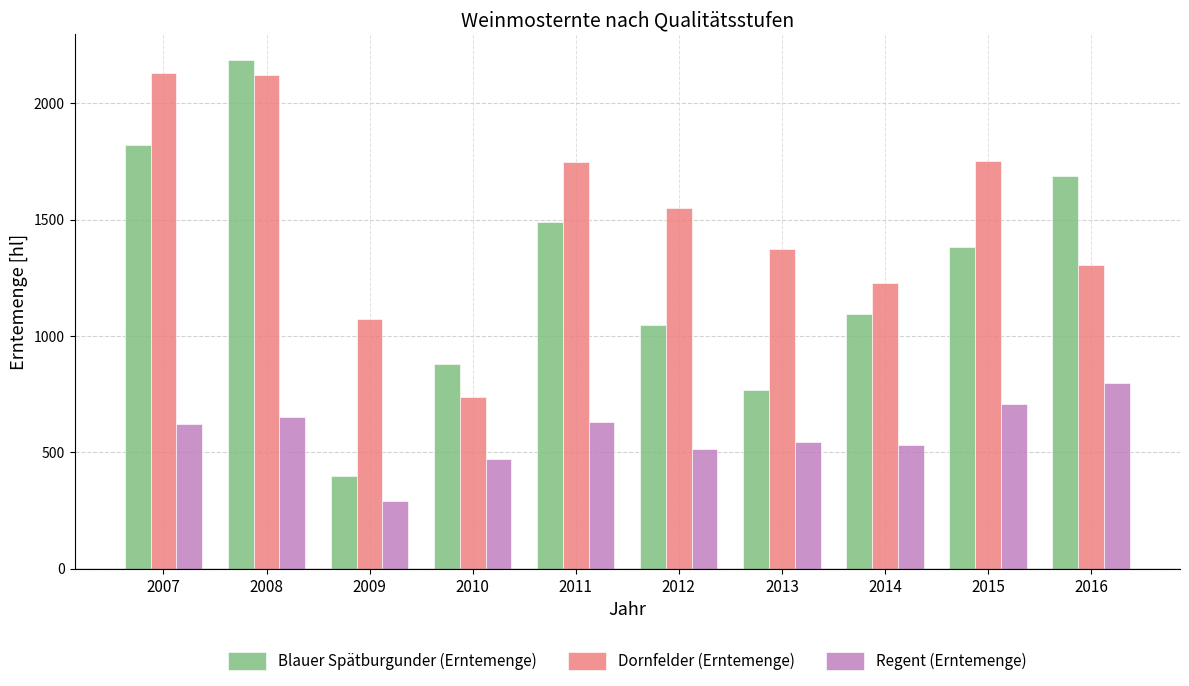

What is the total value across all series at 2008?

4960.0